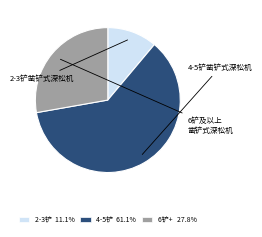

Do 2-3铲 11.1% and 6铲+ 27.8% together represent more than half of the pie?

No